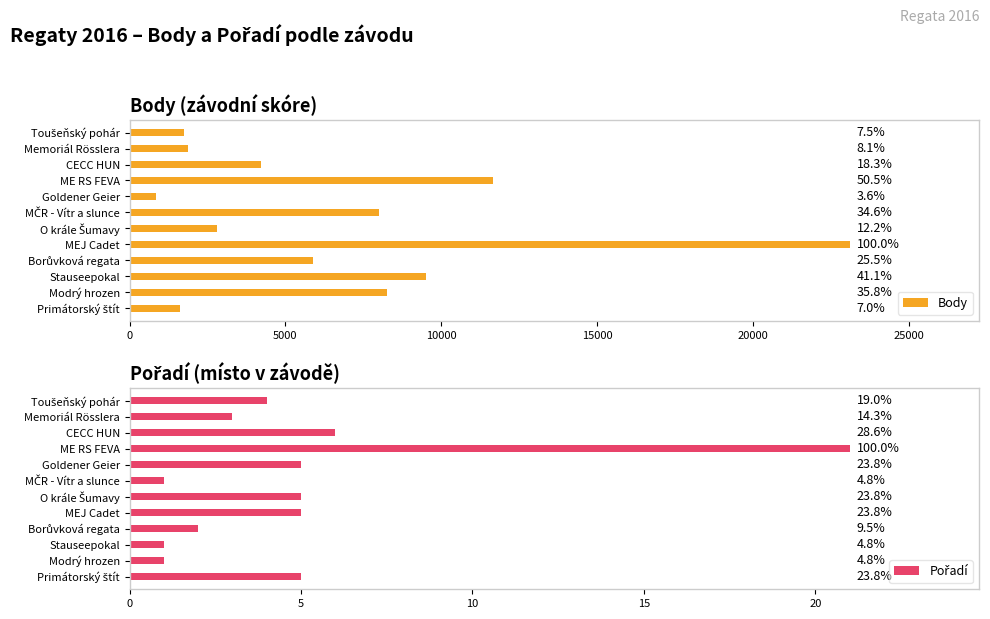

Between O krále Šumavy and Toušeňský pohár, which is larger?

O krále Šumavy